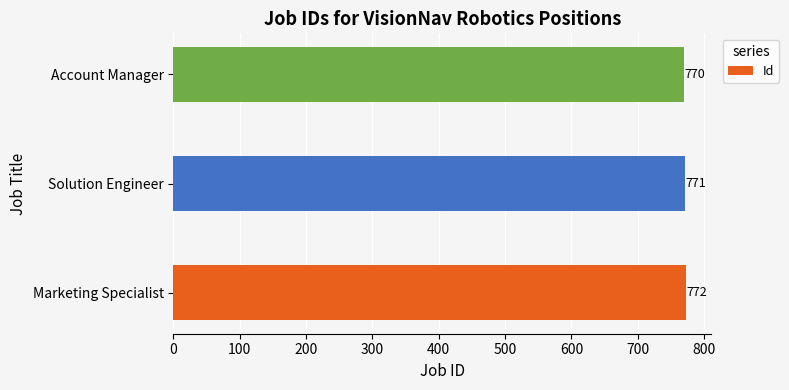

Which has a higher value, Solution Engineer or Account Manager?

Solution Engineer